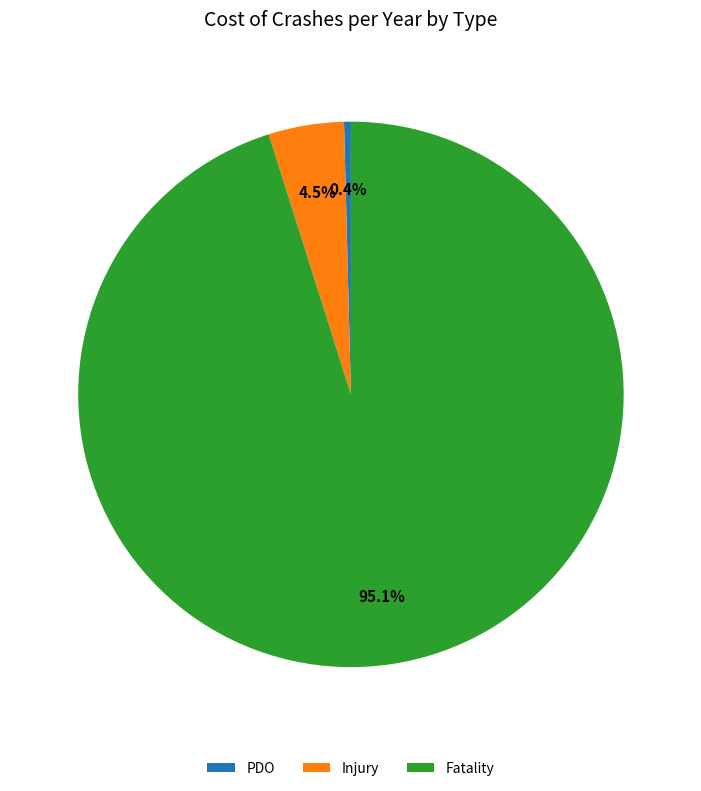

Combined, what portion of the pie is Injury and Fatality?

99.6%